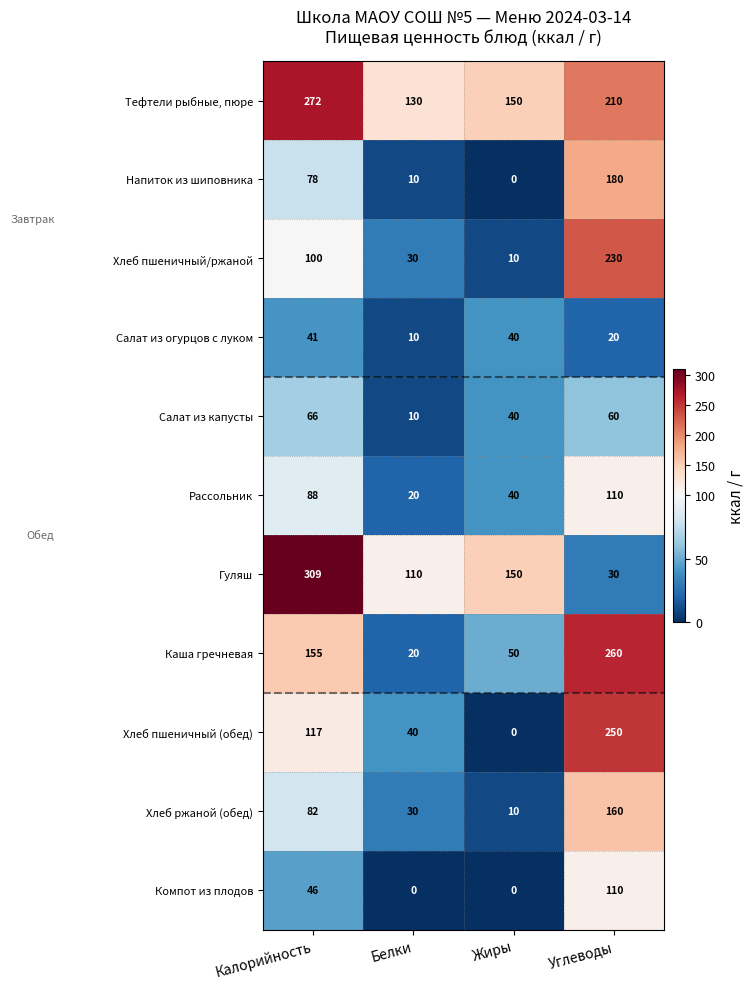

The Гуляш series shows 86 at Калорийность. True or false?

False